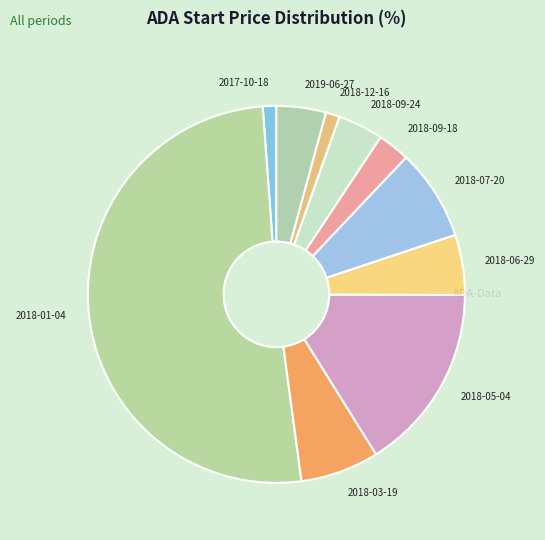

Combined, do 2018-09-18 and 2018-09-24 account for over 50%?

No